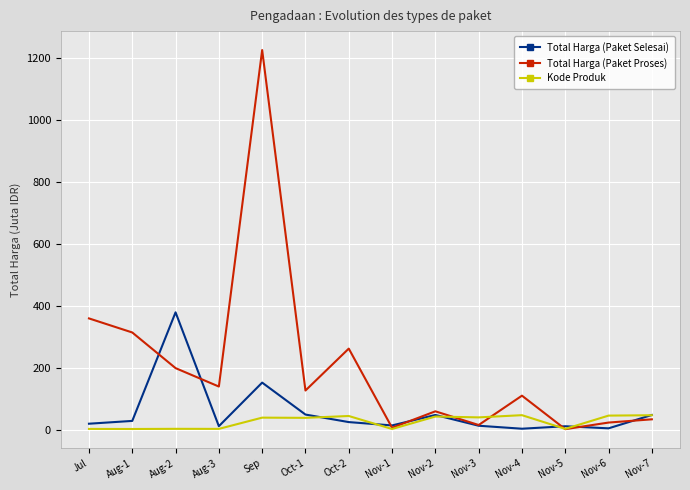

Which series has the largest total across all categories?

Total Harga (Paket Proses)